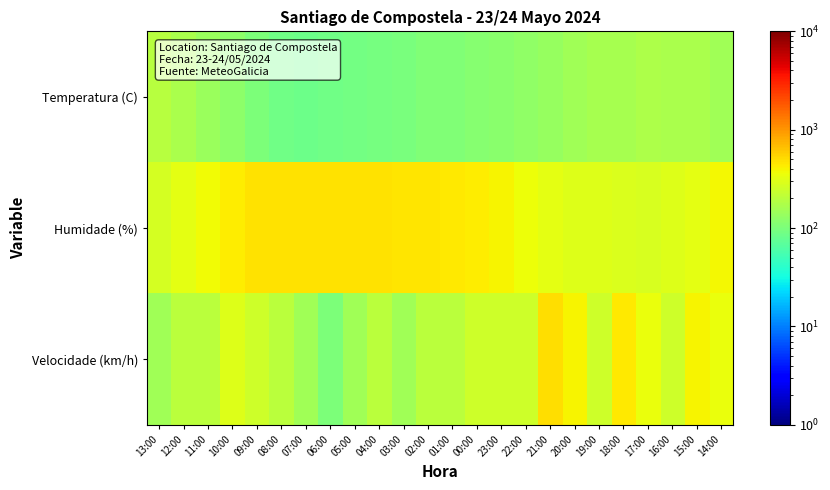

At how many categories does at least one series exceed 345?

20